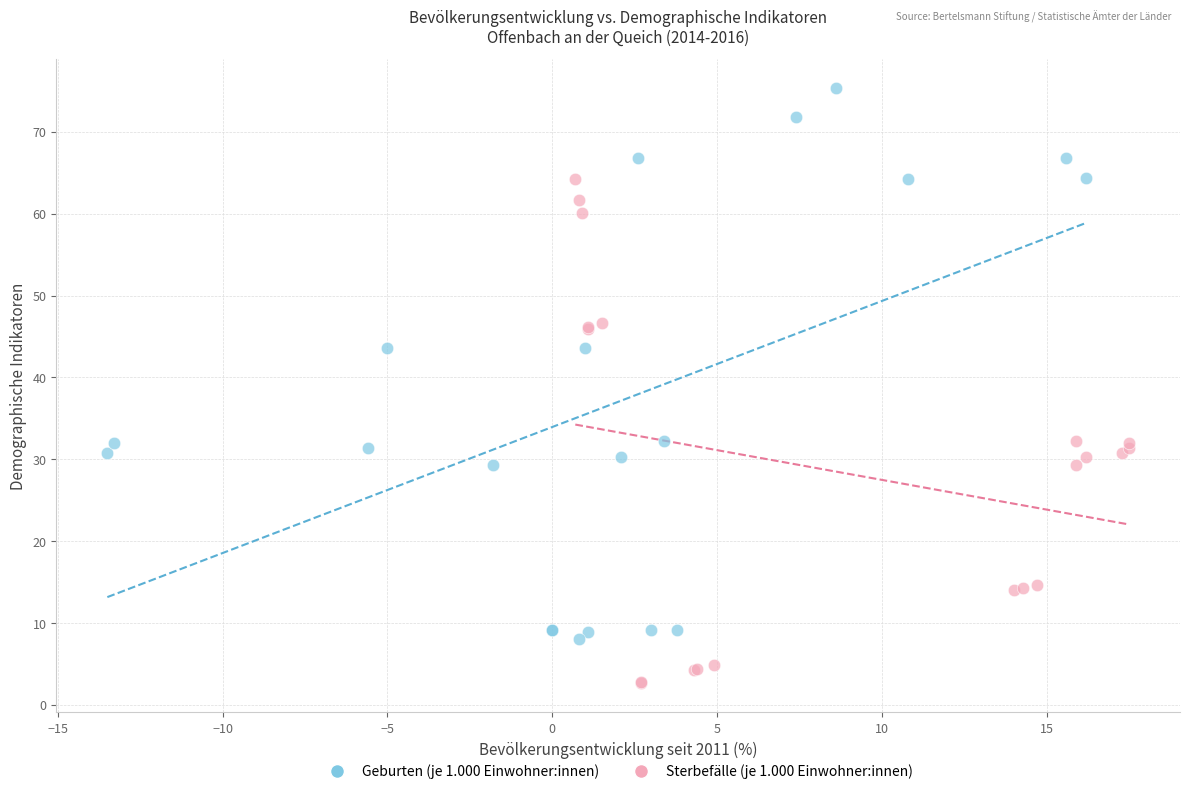

Which series contains the lowest Y value?

Sterbefälle (je 1.000 Einwohner:innen)